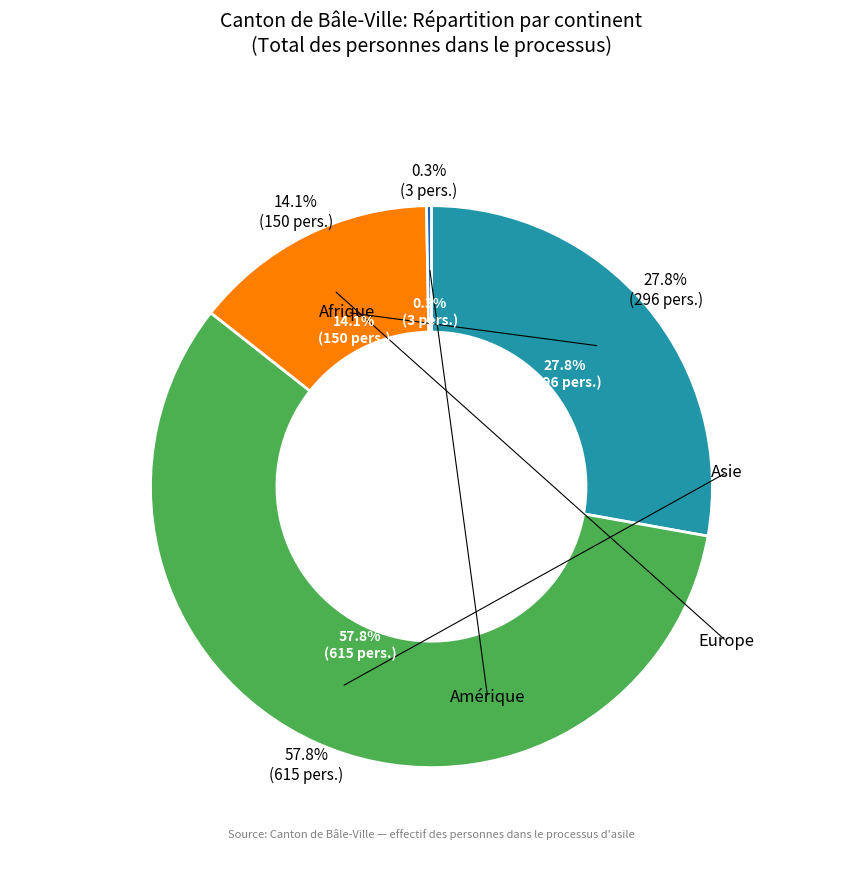

Which category has the smallest portion of the pie?

Amérique